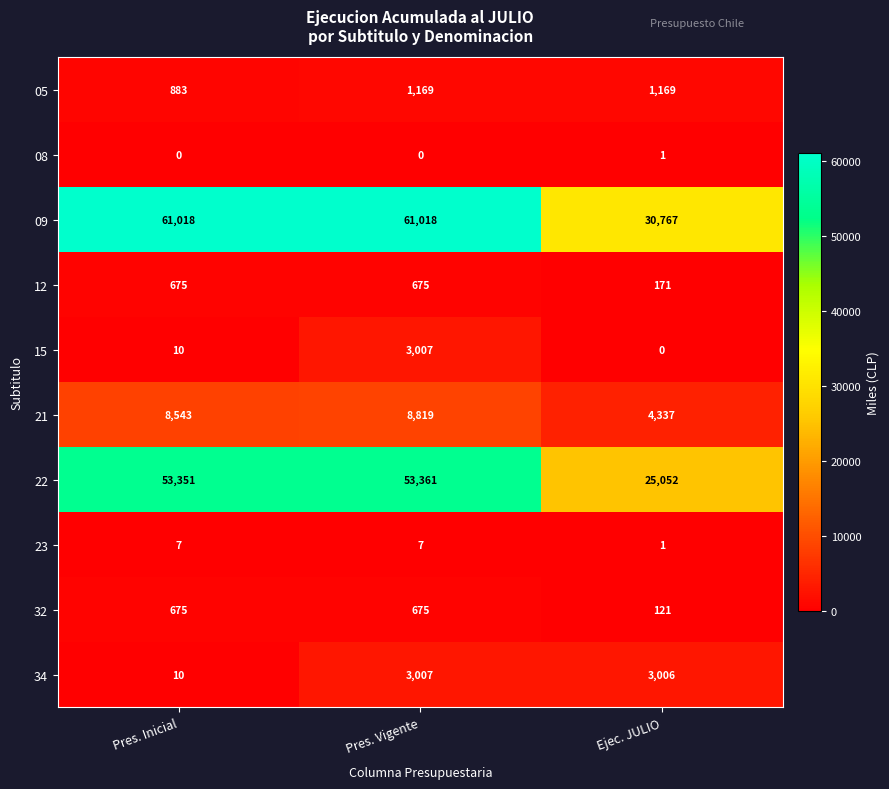

Reading left to right, what are all the values shown in this chart?

05: Pres. Inicial=883	Pres. Vigente=1169	Ejec. JULIO=1169
08: Pres. Inicial=0	Pres. Vigente=0	Ejec. JULIO=1
09: Pres. Inicial=61018	Pres. Vigente=61018	Ejec. JULIO=30767
12: Pres. Inicial=675	Pres. Vigente=675	Ejec. JULIO=171
15: Pres. Inicial=10	Pres. Vigente=3007	Ejec. JULIO=0
21: Pres. Inicial=8543	Pres. Vigente=8819	Ejec. JULIO=4337
22: Pres. Inicial=53351	Pres. Vigente=53361	Ejec. JULIO=25052
23: Pres. Inicial=7	Pres. Vigente=7	Ejec. JULIO=1
32: Pres. Inicial=675	Pres. Vigente=675	Ejec. JULIO=121
34: Pres. Inicial=10	Pres. Vigente=3007	Ejec. JULIO=3006